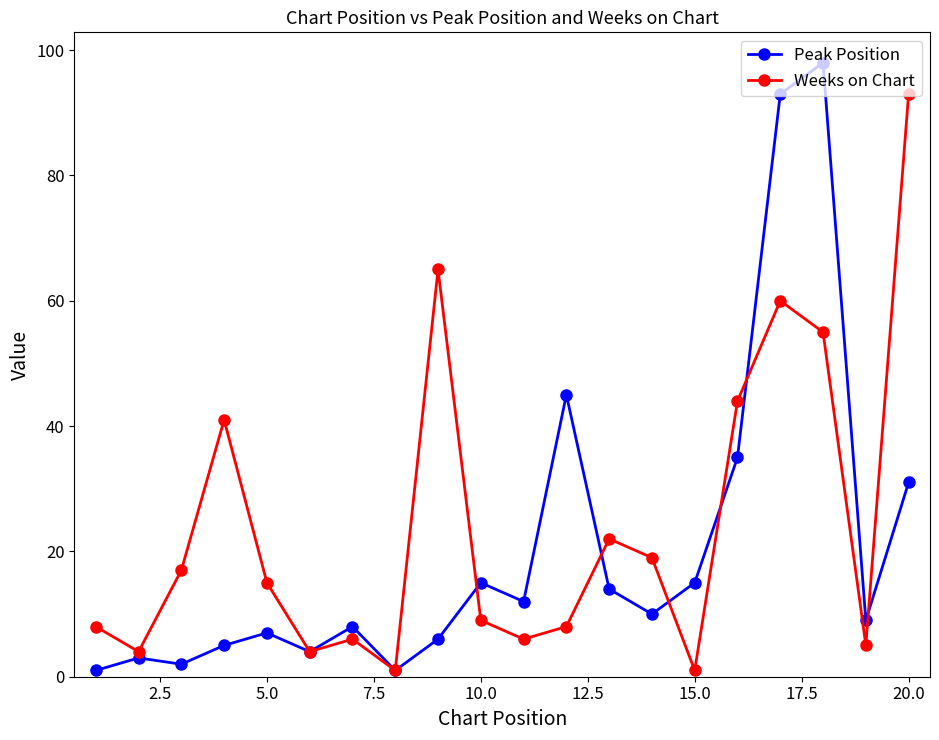

True or false: Weeks on Chart has more than 1 points higher than both neighbors.

True